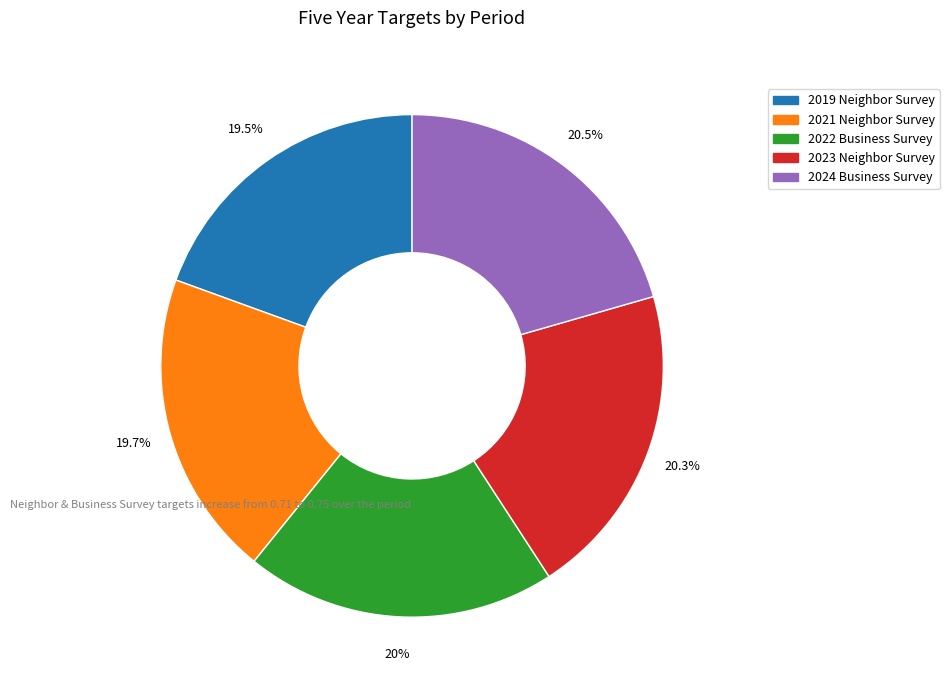

To the nearest percent, what portion does 2022 Business Survey represent?

20%